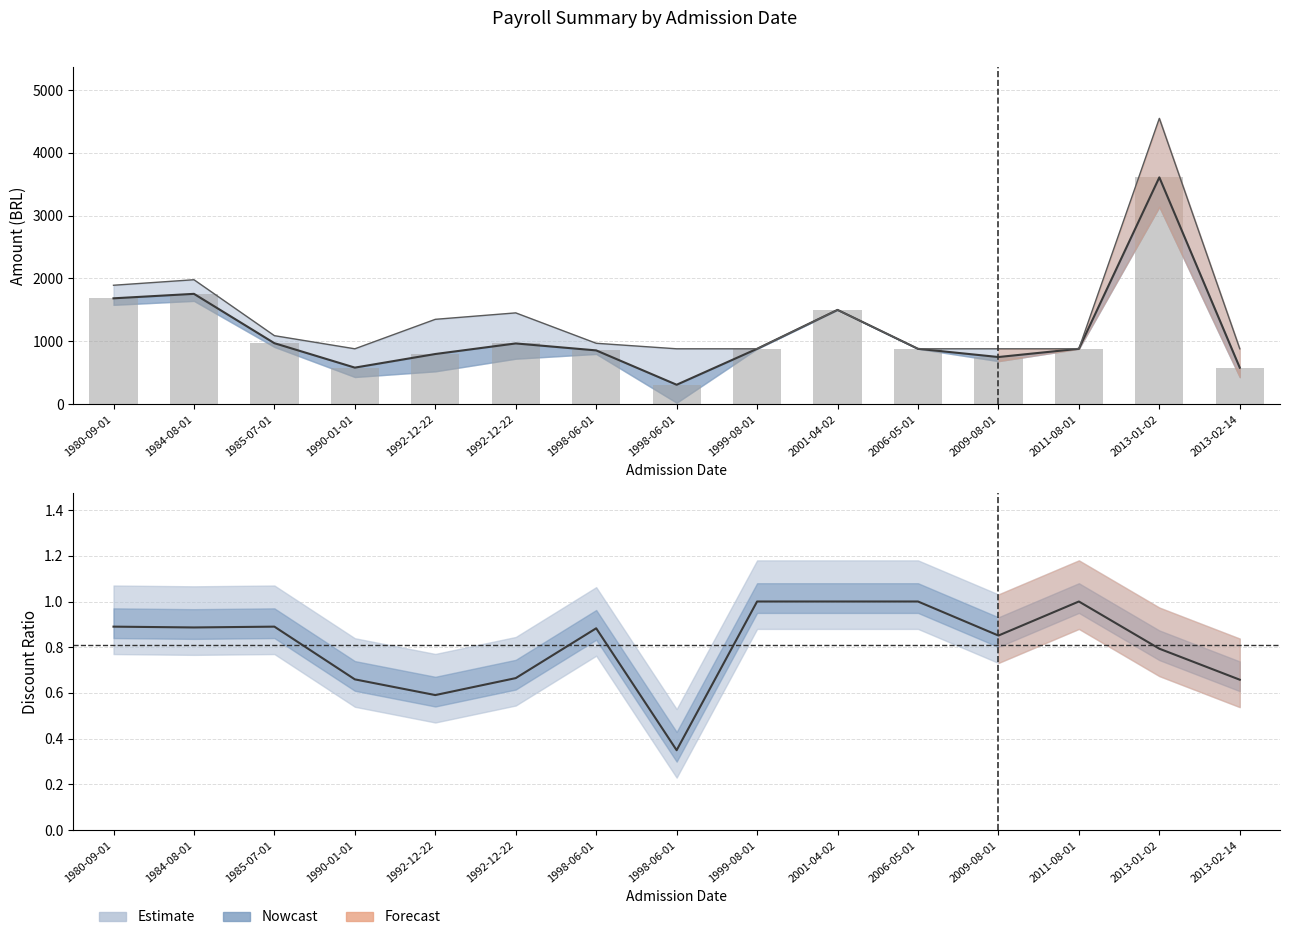

At how many categories does at least one series exceed 1975?

2